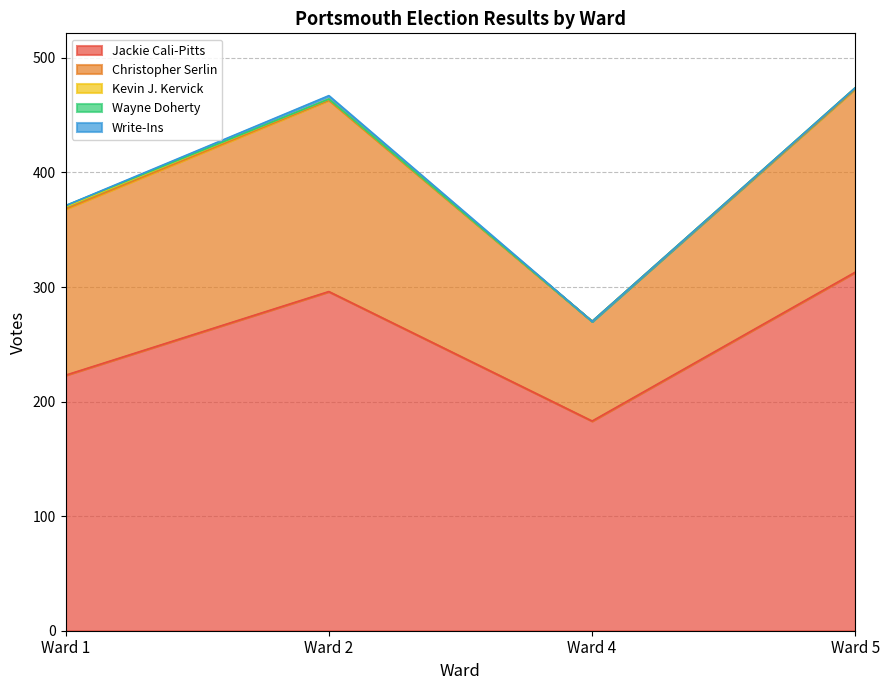

At how many categories does at least one series exceed 140?

4